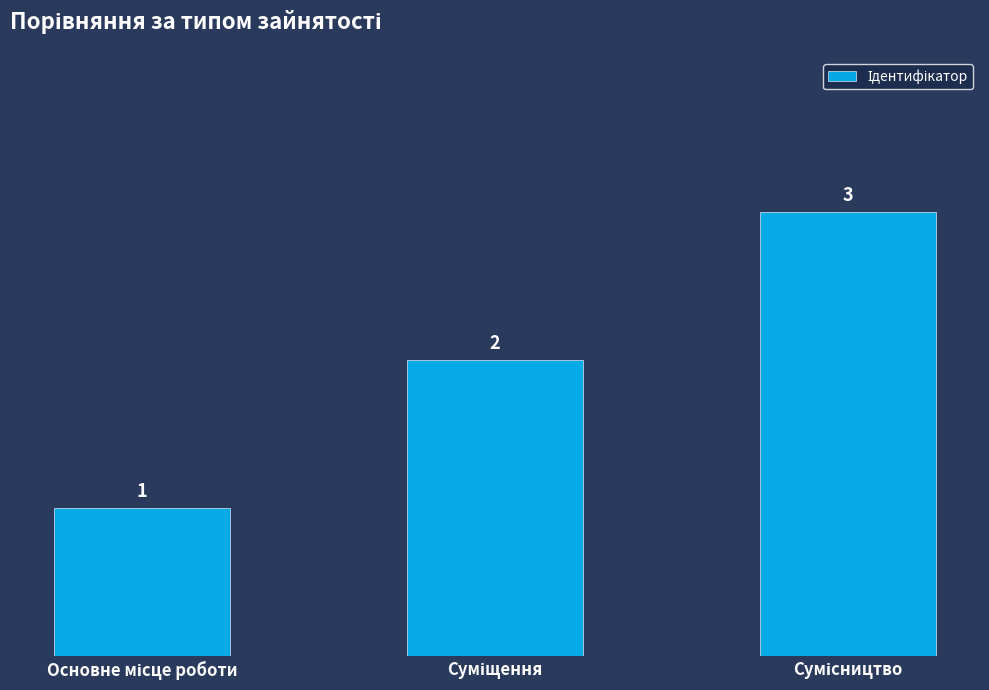

What is the sum of all values?

6